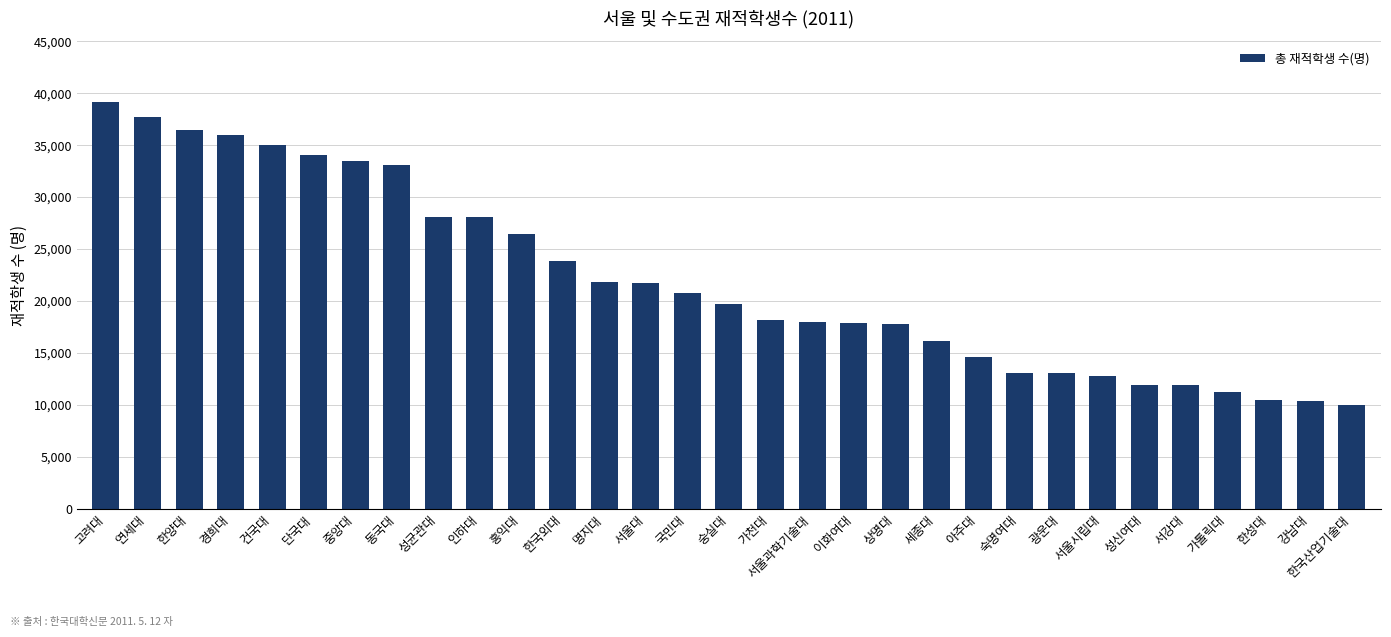

What is the label of the 16th bar from the left?

숭실대